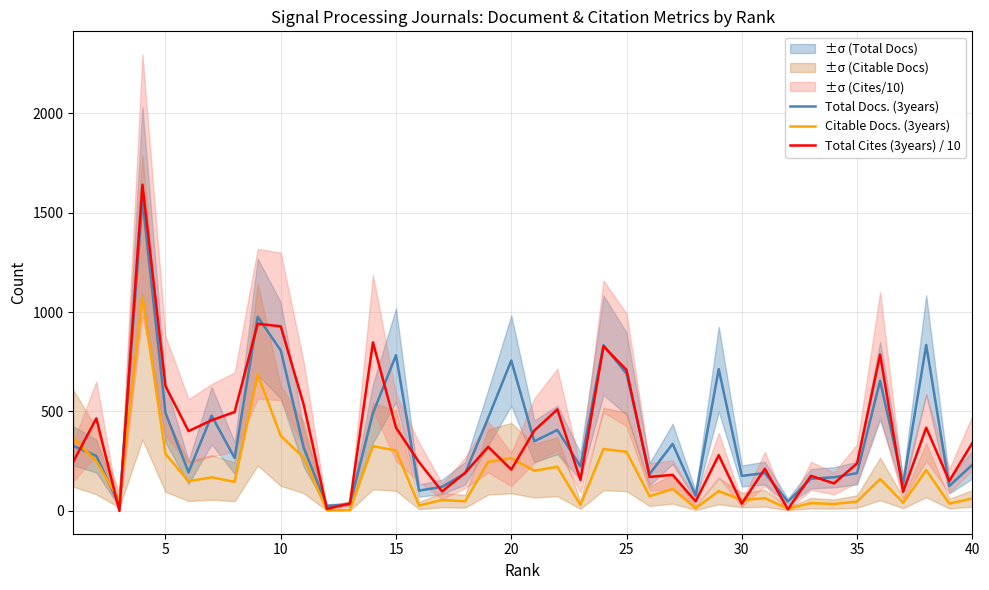

What is the highest value of the Total Cites (3years) / 10 series?

1640.5